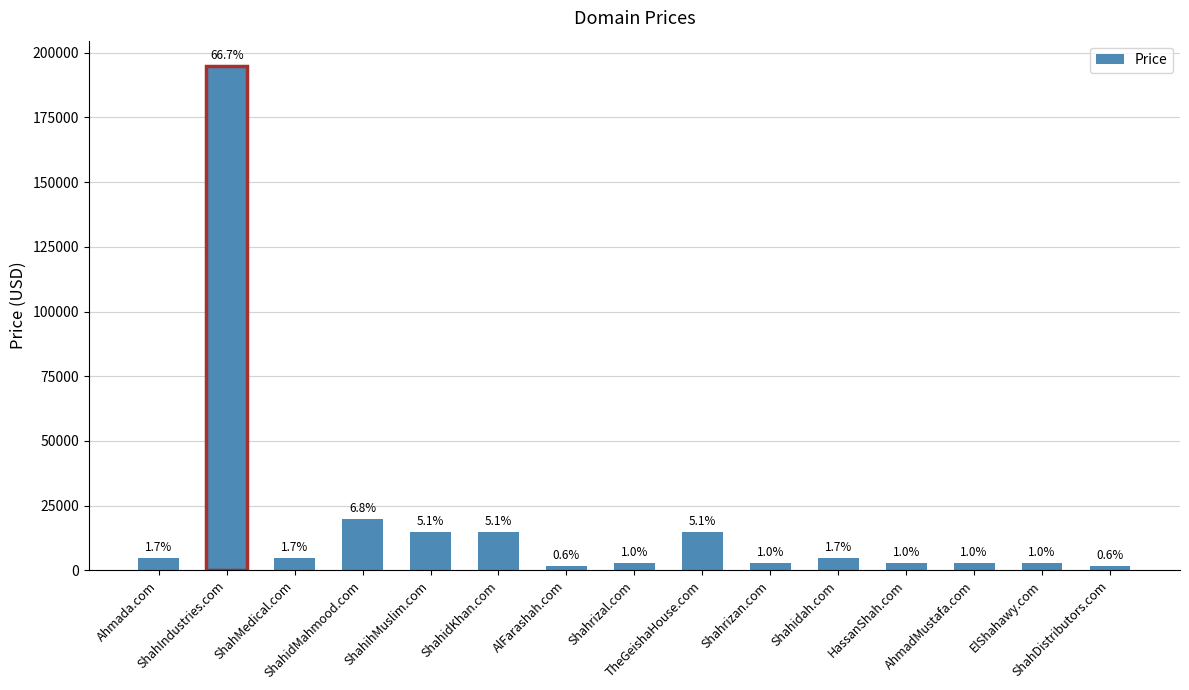

How many bars are there in total?

15